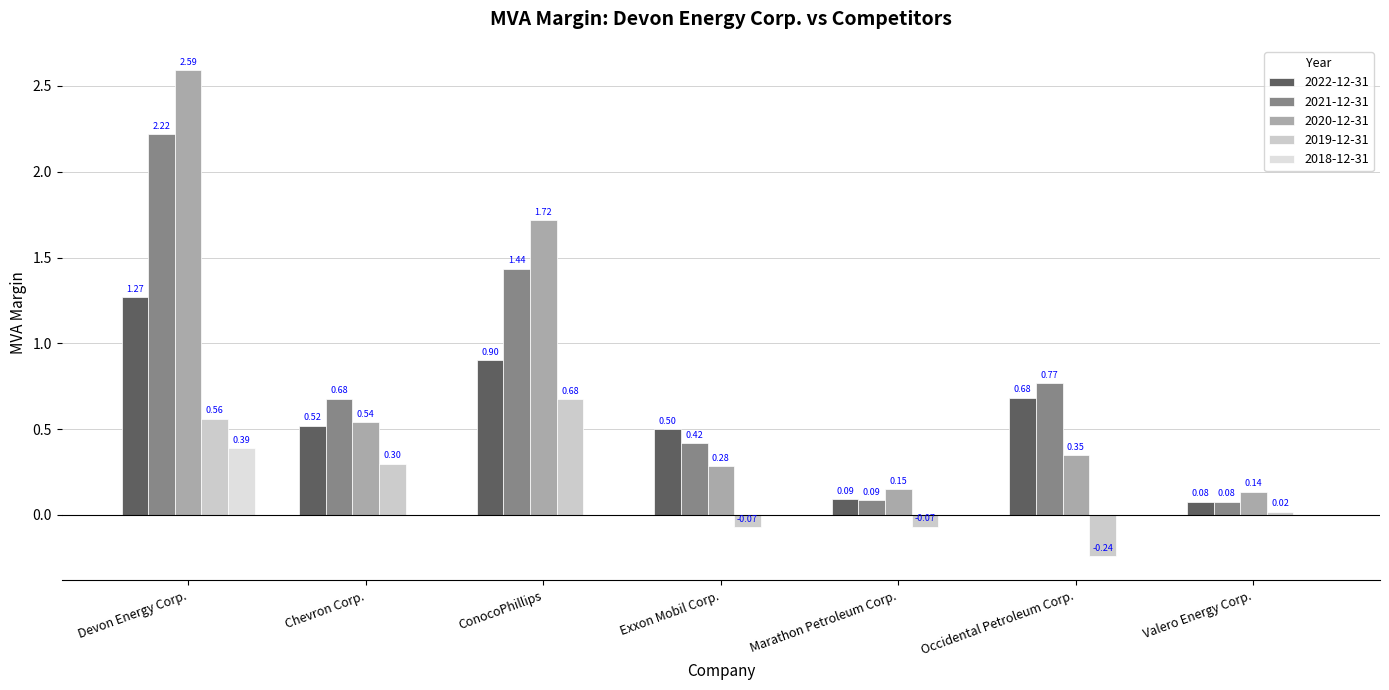

How many series are shown in this chart?

5